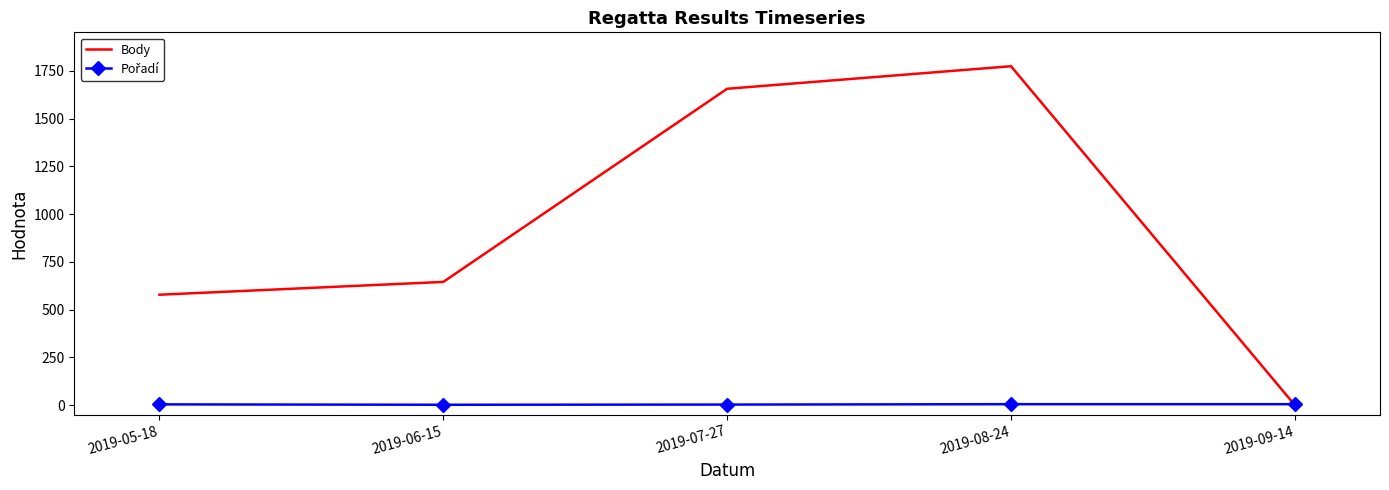

Which series has the largest range (max minus min)?

Body